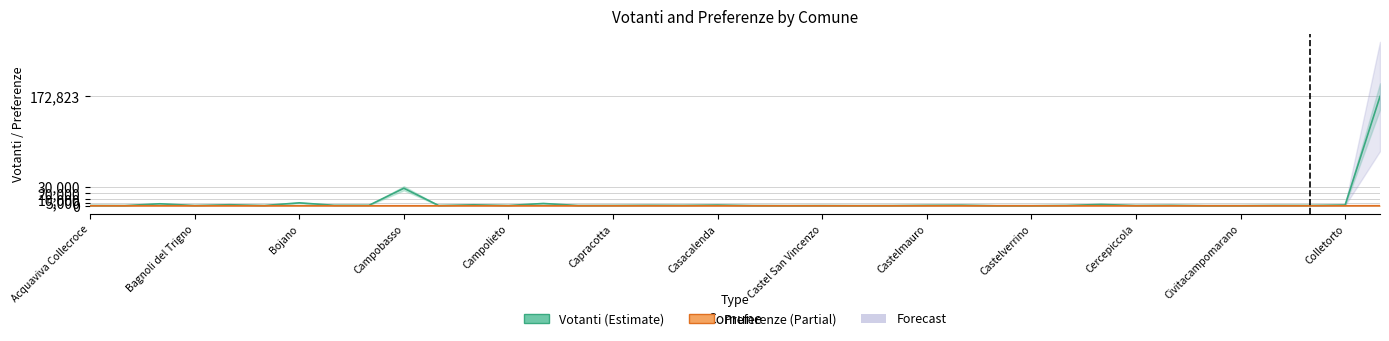

What is the difference between the maximum and second lowest values in the Votanti series?

172735